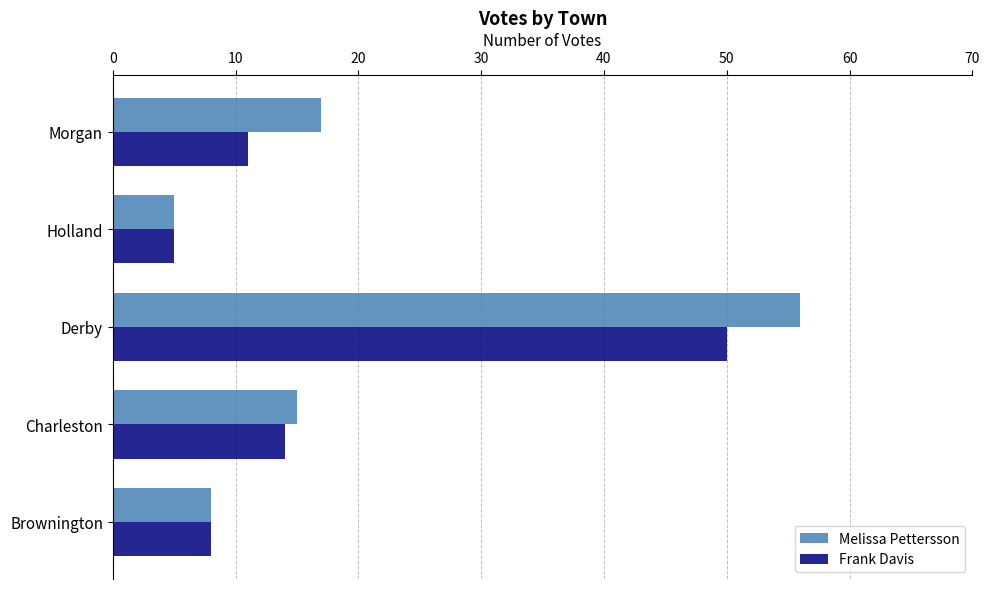

List the labels in order of Melissa Pettersson value, largest first.

Derby, Morgan, Charleston, Brownington, Holland